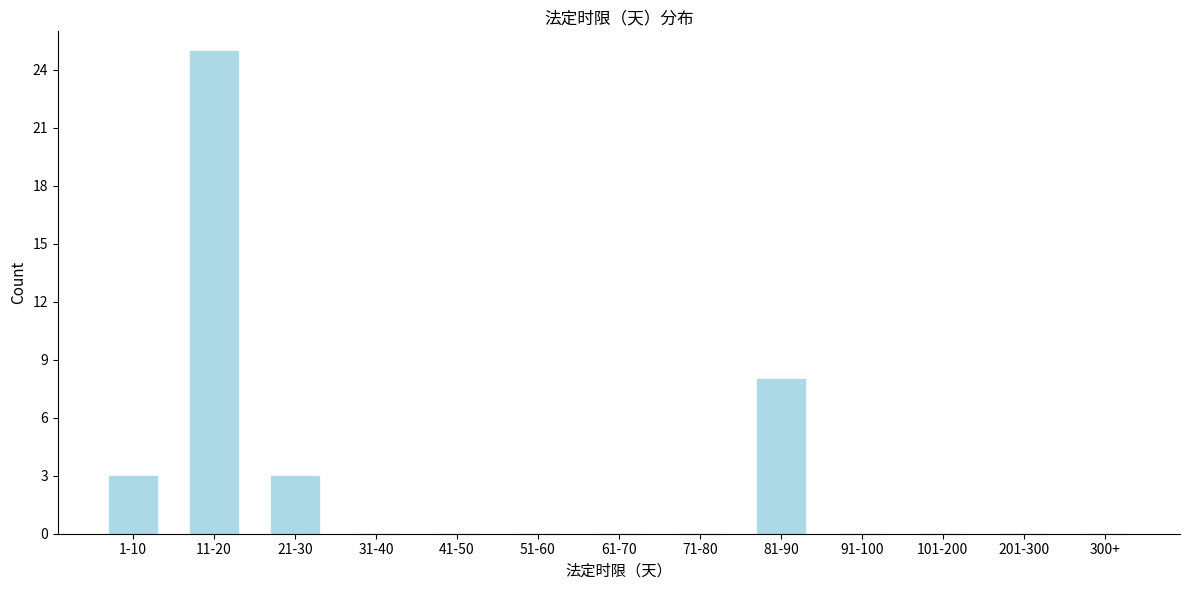

Reading right to left, transcribe all the data shown in this chart.

300+=0	201-300=0	101-200=0	91-100=0	81-90=8	71-80=0	61-70=0	51-60=0	41-50=0	31-40=0	21-30=3	11-20=25	1-10=3